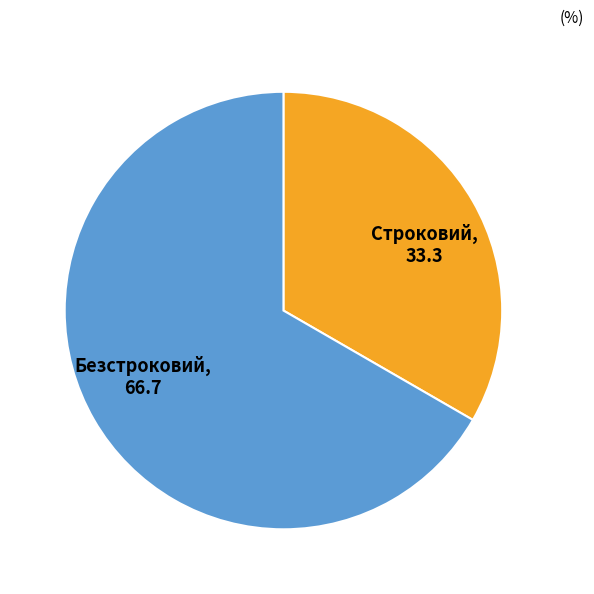

Rank the categories by value from lowest to highest.

Строковий, Безстроковий